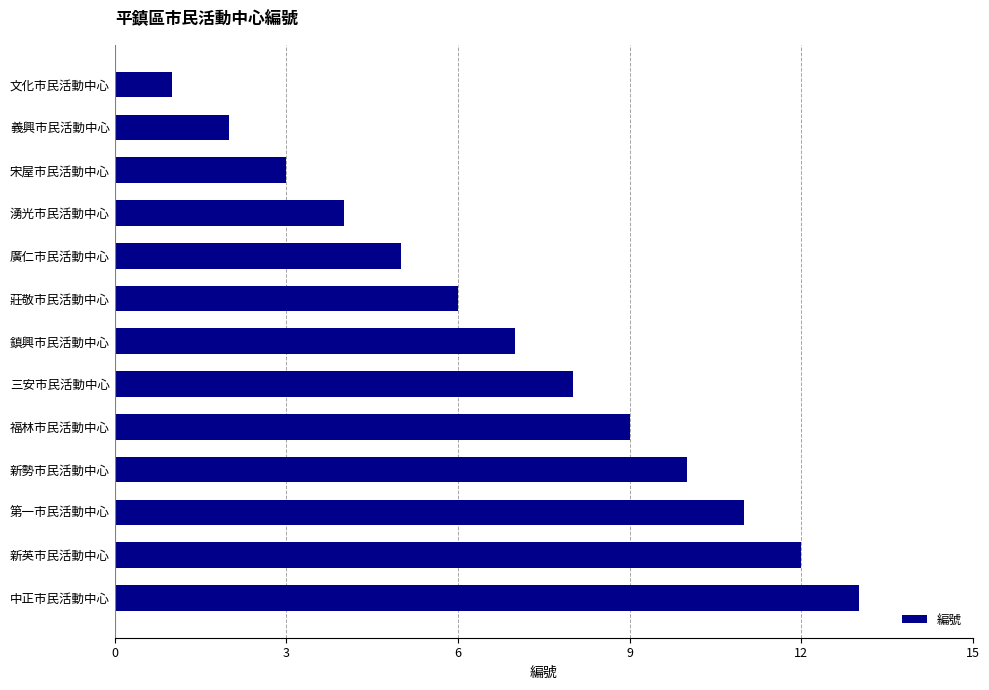

The chart shows a value of 10 at 新勢市民活動中心. True or false?

True